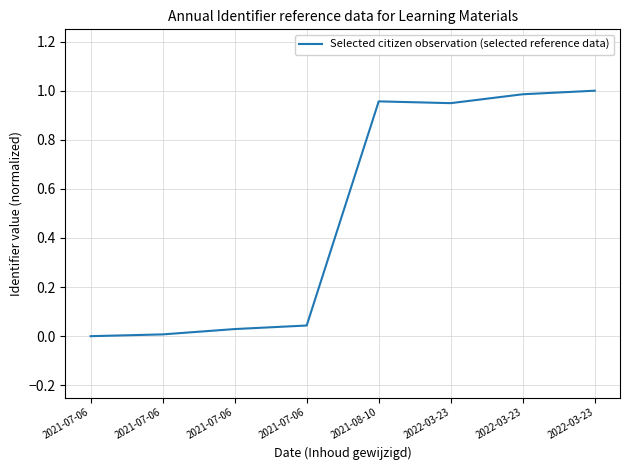

What value does the data have at 2021-08-10?

1.0